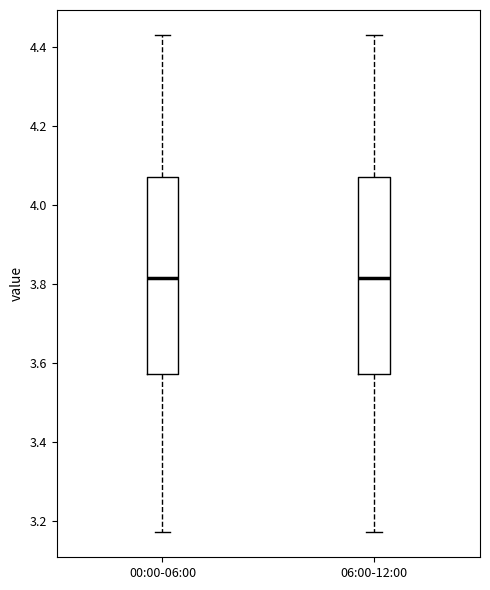

Where does the upper whisker of the box for 00:00-06:00 end on the y-axis? The values are not printed on the chart, so give them approximately, as read against the axis.

4.44